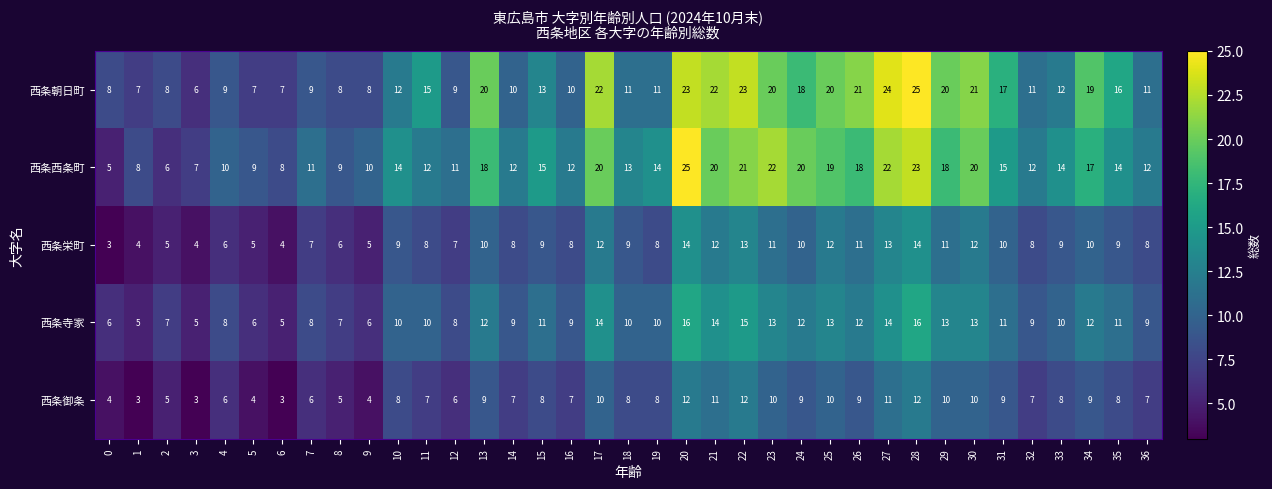

What is the approximate value of 西条寺家 at 28, to the nearest 10?

20